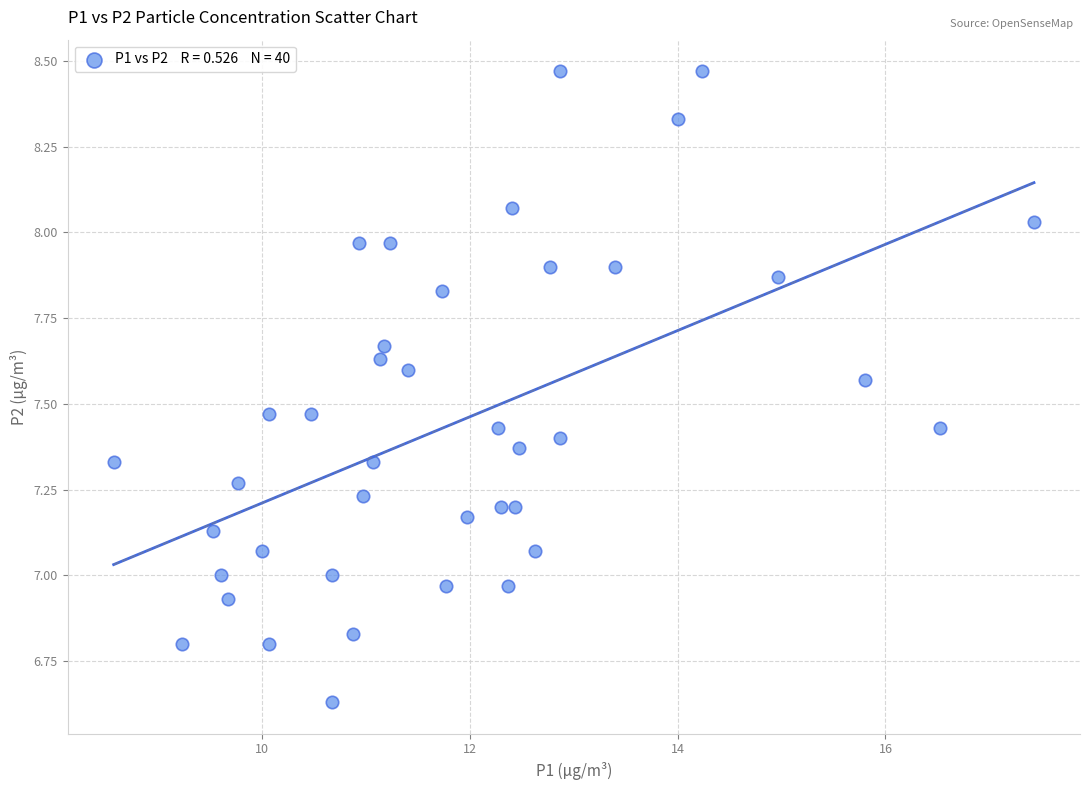

What is the range of Y values (max minus min)?

1.8